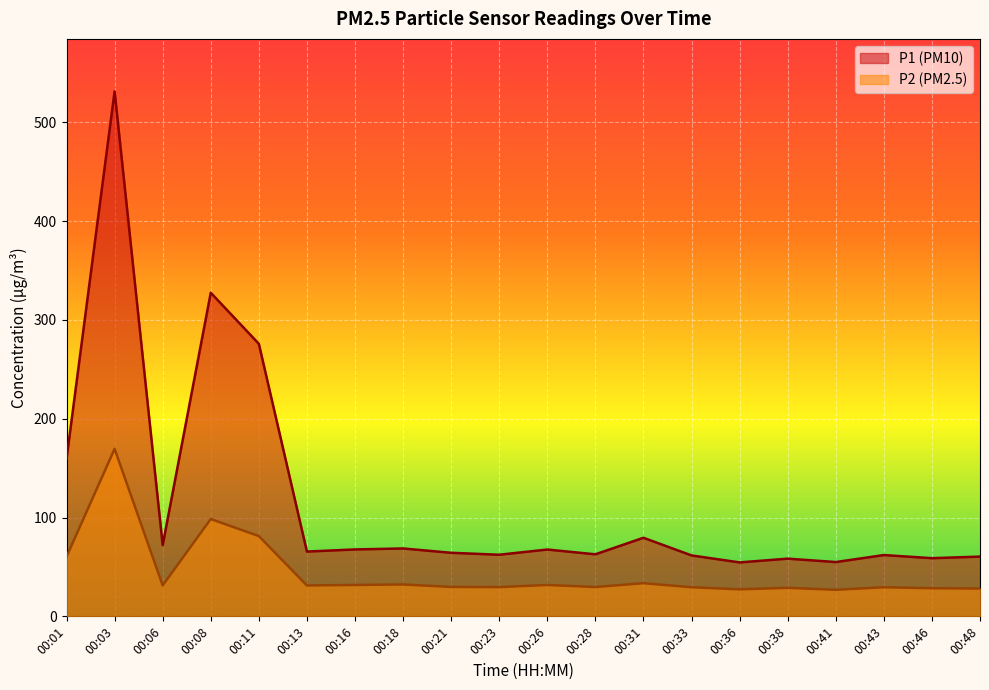

At which label is P1 closest to 292?

00:11